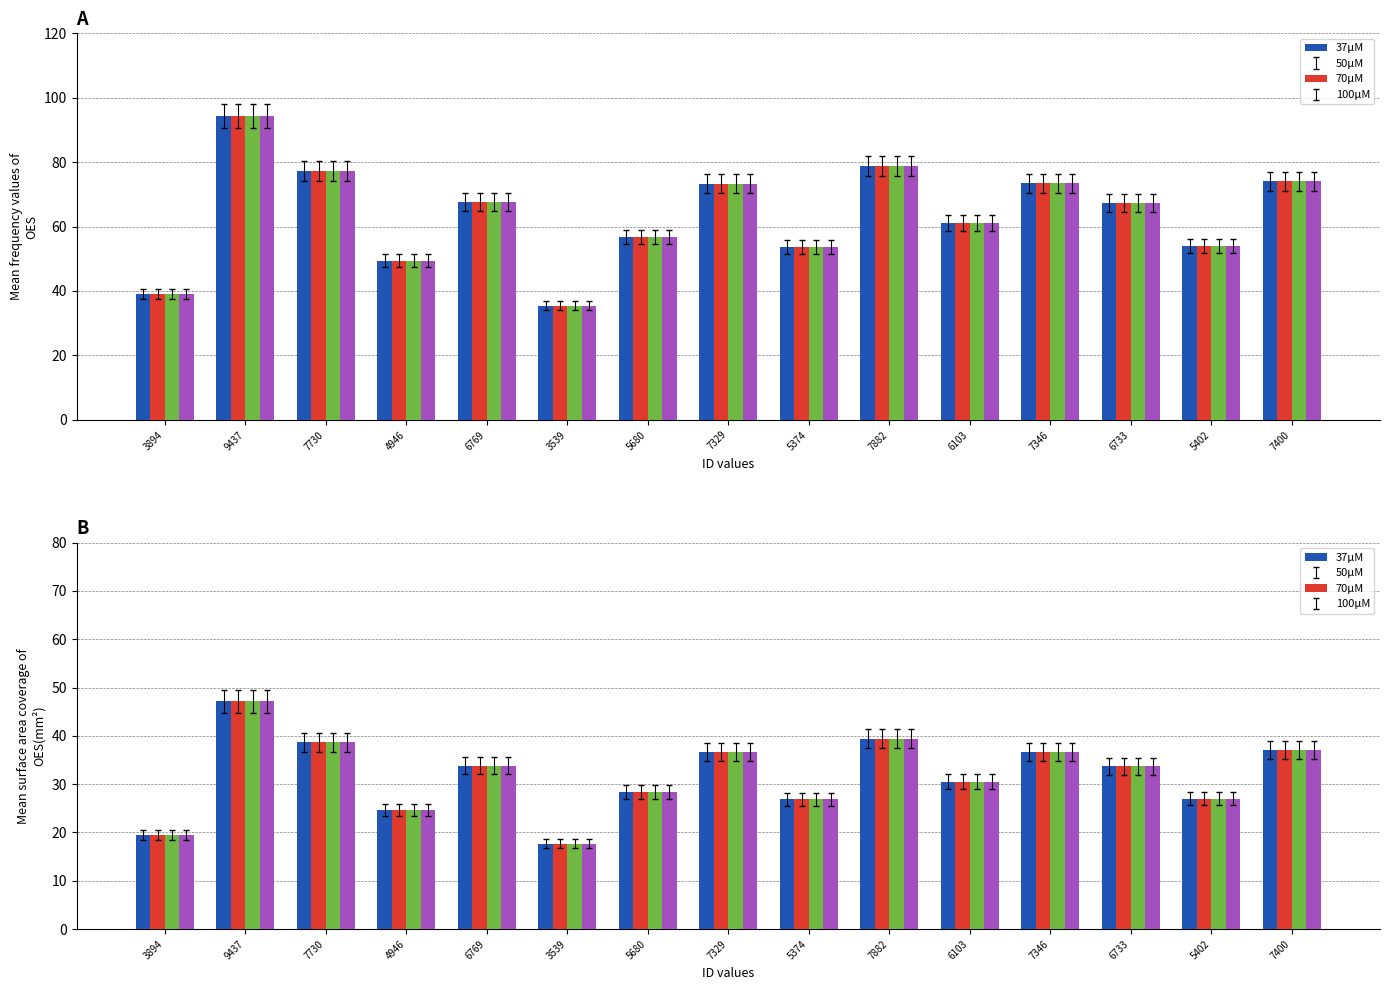

Rank the categories by 37uM value from highest to lowest.

9437, 7882, 7730, 7400, 7346, 7329, 6769, 6733, 6103, 5680, 5402, 5374, 4946, 3894, 3539